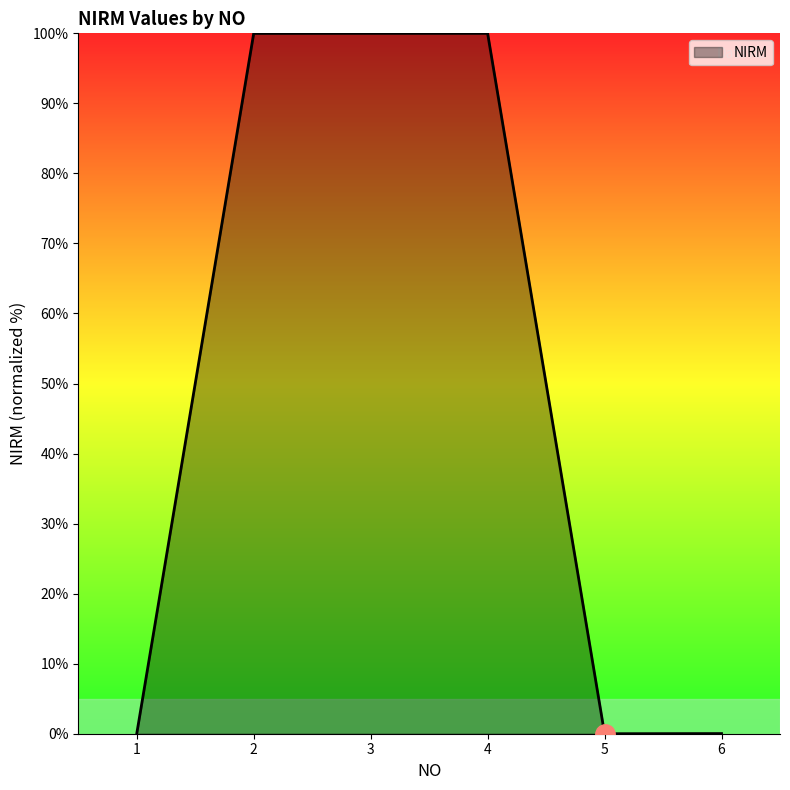

The chart shows a value of 40.0 at 2. True or false?

False